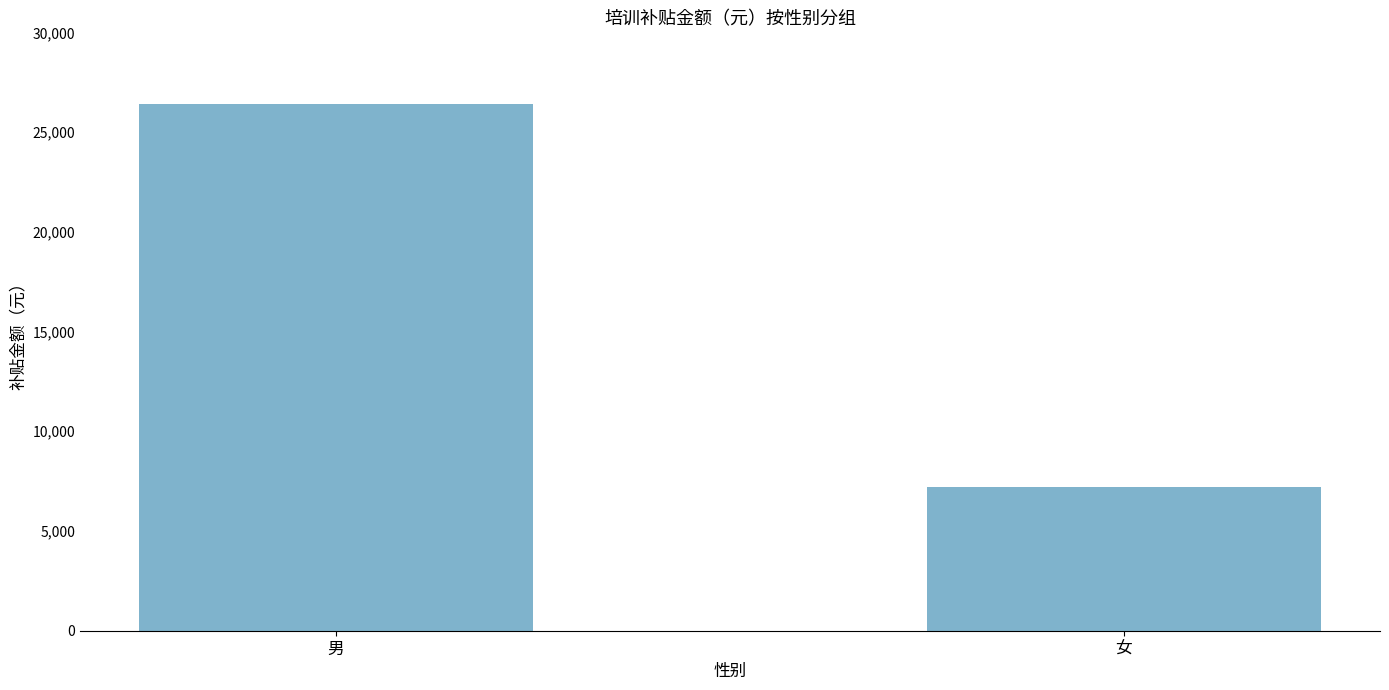

How many bars are there in total?

2